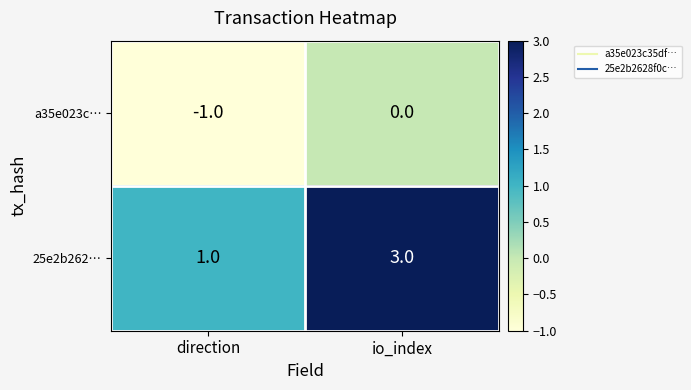

Is it true that 25e2b262… equals 2 at io_index?

False